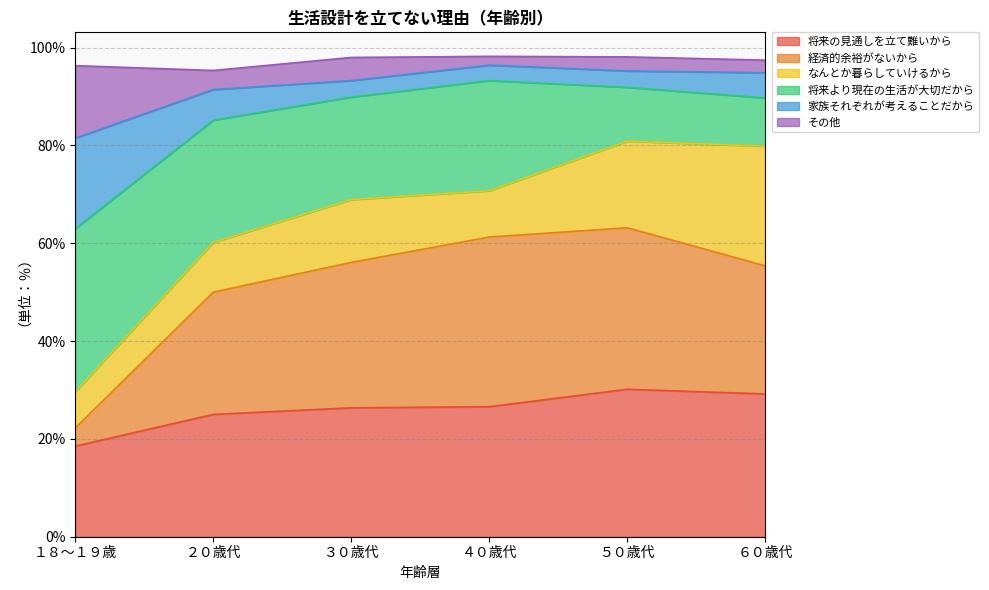

The 将来の見通しを立て難いから series shows 4.3 at １８～１９歳. True or false?

False